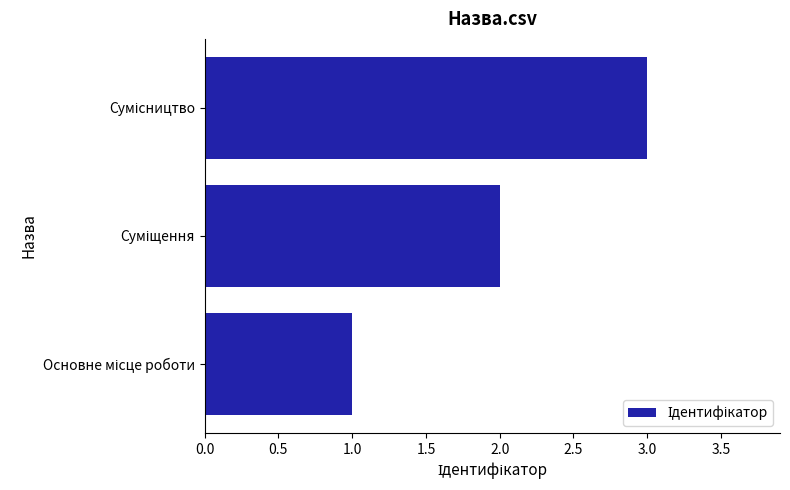

What is the sum of all values?

6